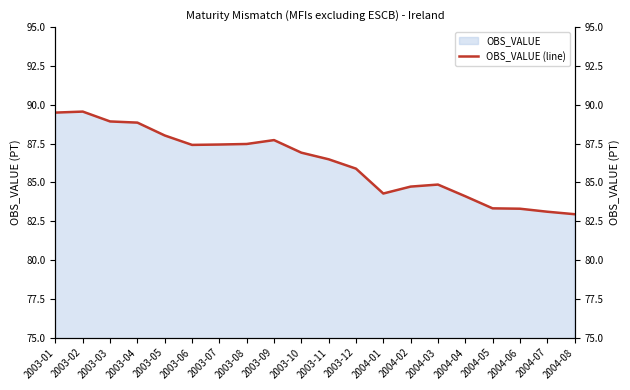

How many data points are above 86?

11